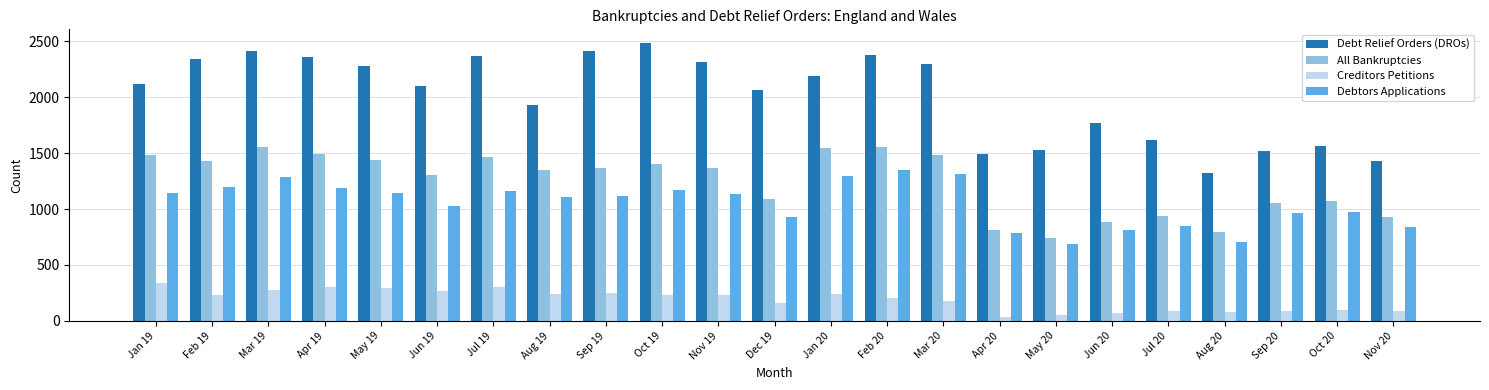

Between Dec 19 and Aug 20, which series saw the biggest shift?

Debt Relief Orders (DROs)